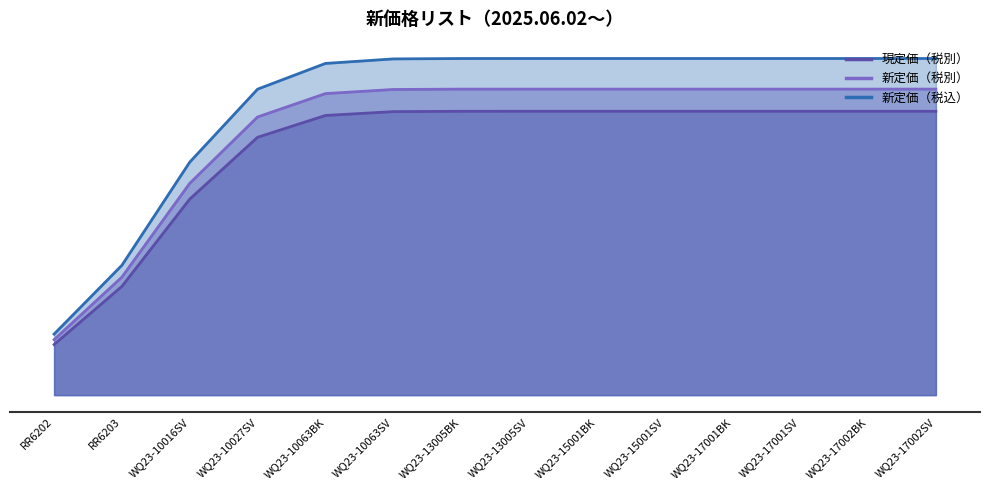

Reading right to left, extract all data points from this chart.

現定価（税別）: 12800	12800	12800	12800	12800	12800	12800	12800	12800	12800	12800	12800	950	900
新定価（税別）: 13800	13800	13800	13800	13800	13800	13800	13800	13800	13800	13800	13800	1100	1000
新定価（税込）: 15180	15180	15180	15180	15180	15180	15180	15180	15180	15180	15180	15180	1210	1100